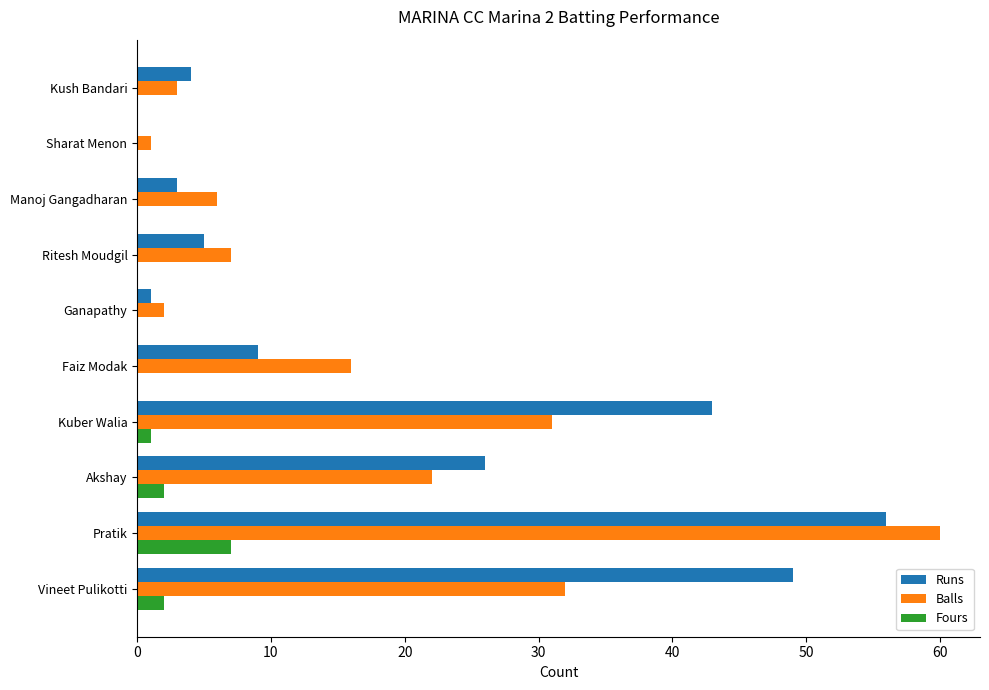

At which category is the sum across all series the highest?

Pratik